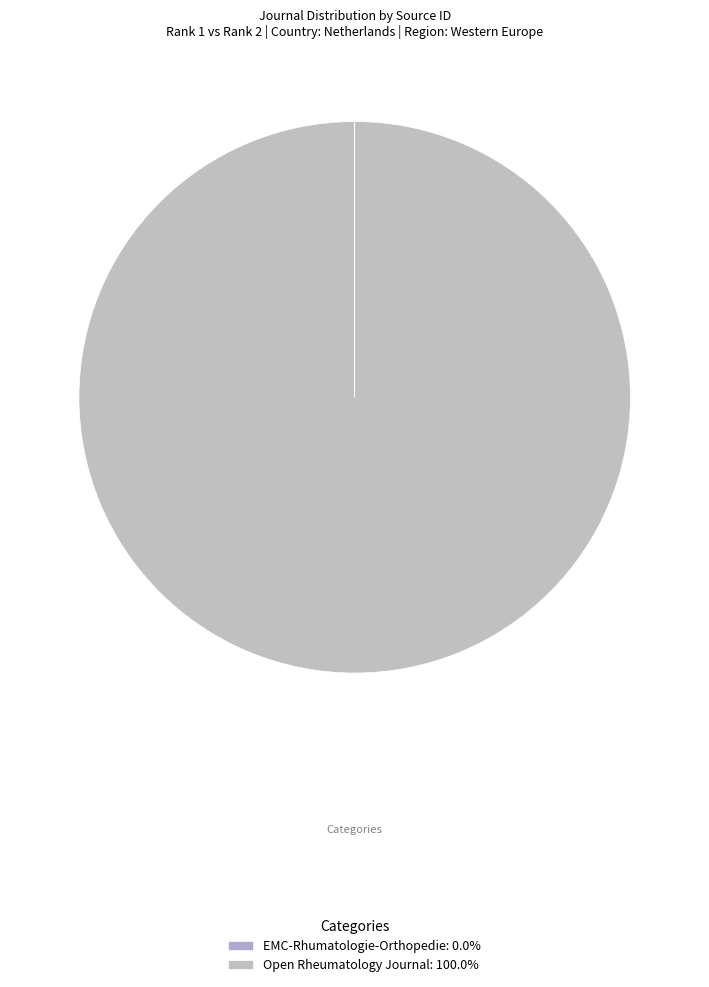

What percentage is the Open Rheumatology Journal slice, to the nearest percent?

100%